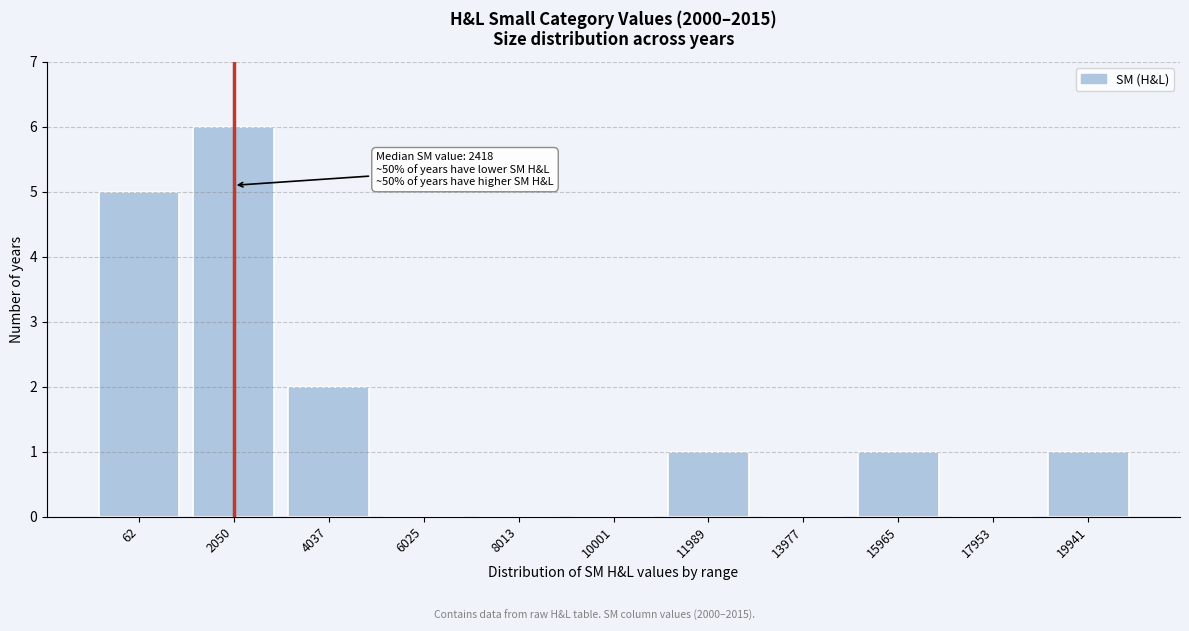

Reading right to left, list all the values displayed in this chart.

19941=1	17953=0	15965=1	13977=0	11989=1	10001=0	8013=0	6025=0	4037=2	2050=6	62=5